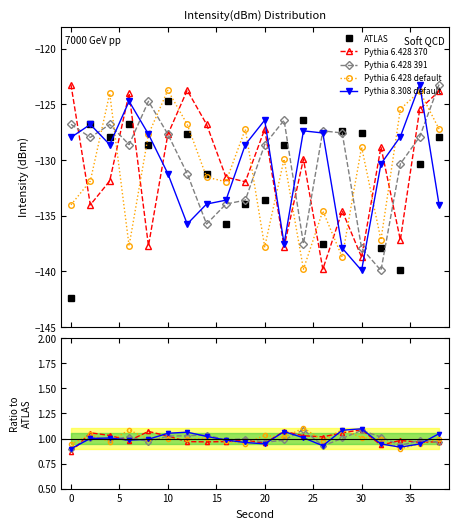

True or false: Pythia 6.428 370 has a value of 1.0 at 5.

True